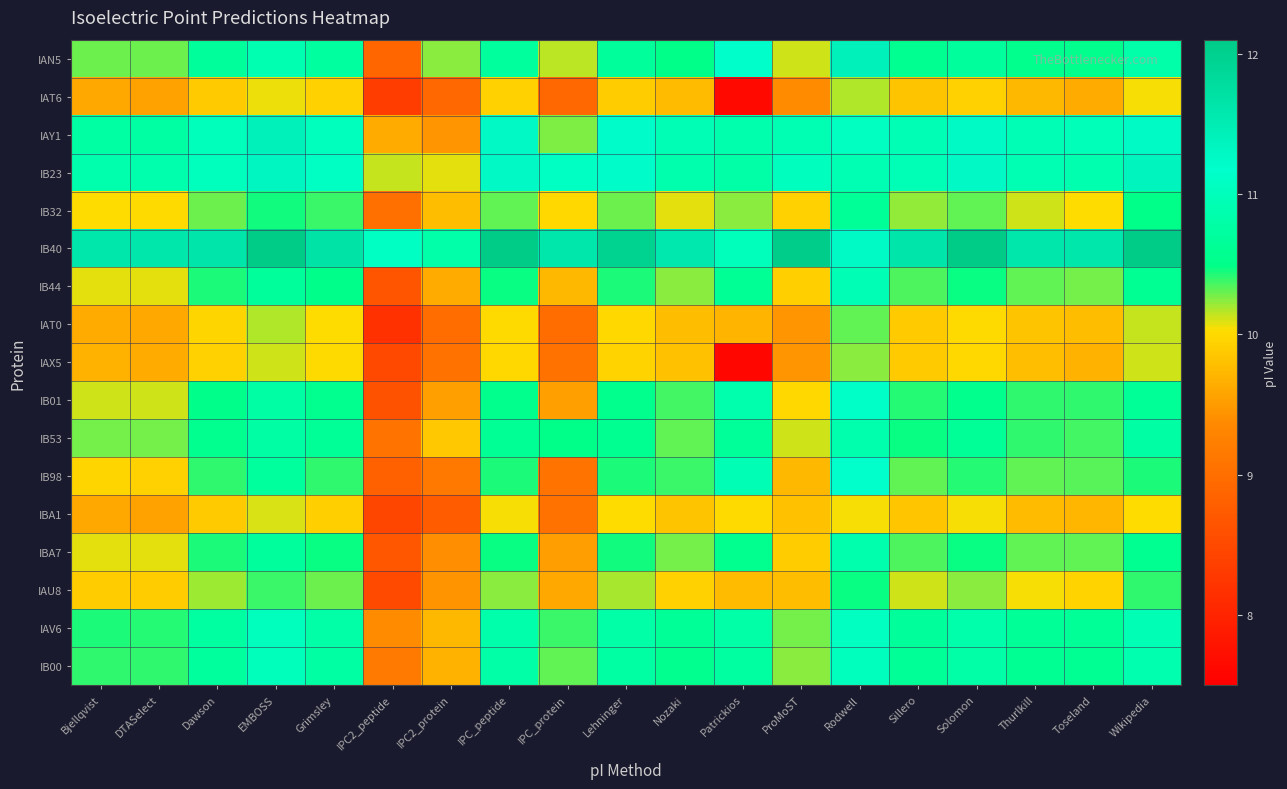

Which series has the widest spread of values?

IAX5